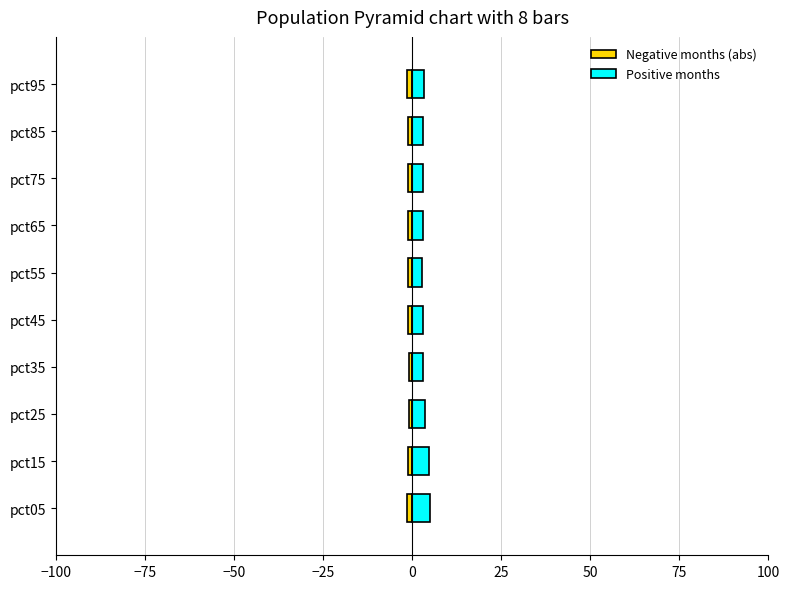

What position from the right is −25?

7